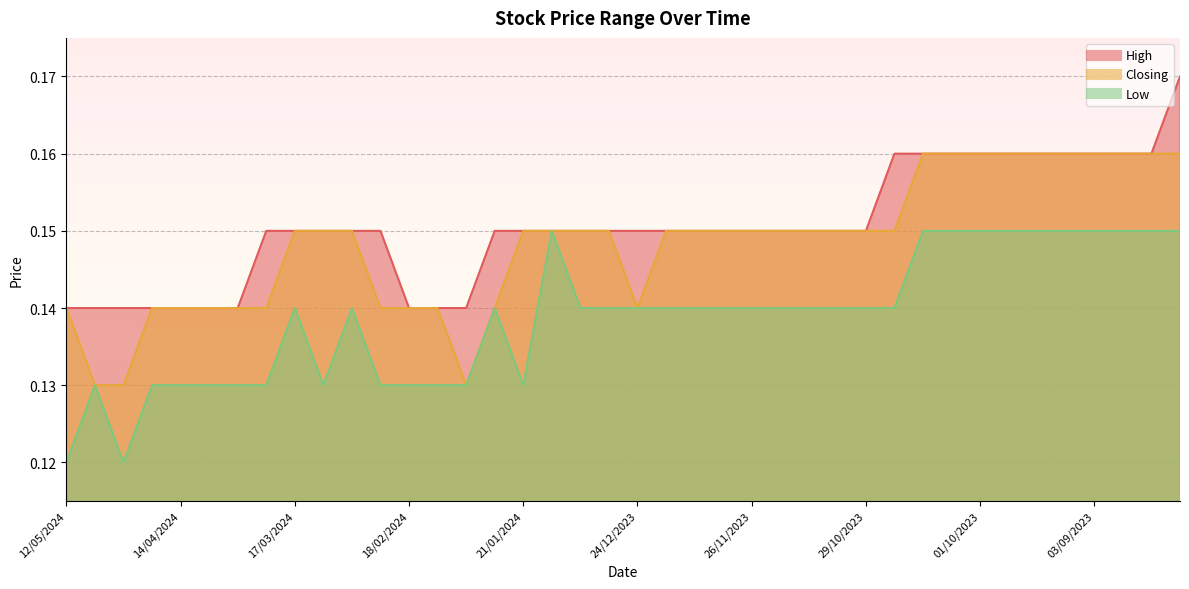

Count the Closing values in the range 0 to 1.

40